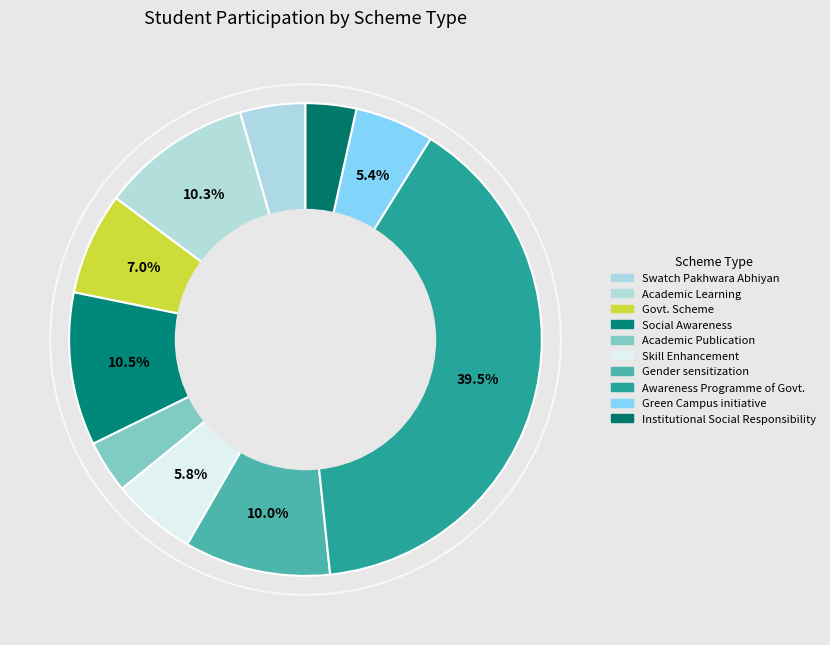

Combined, do Green Campus initiative and Swatch Pakhwara Abhiyan account for over 50%?

No